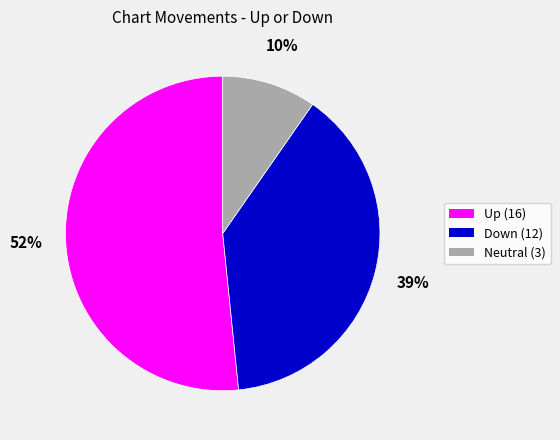

Does any single category account for the majority?

Yes